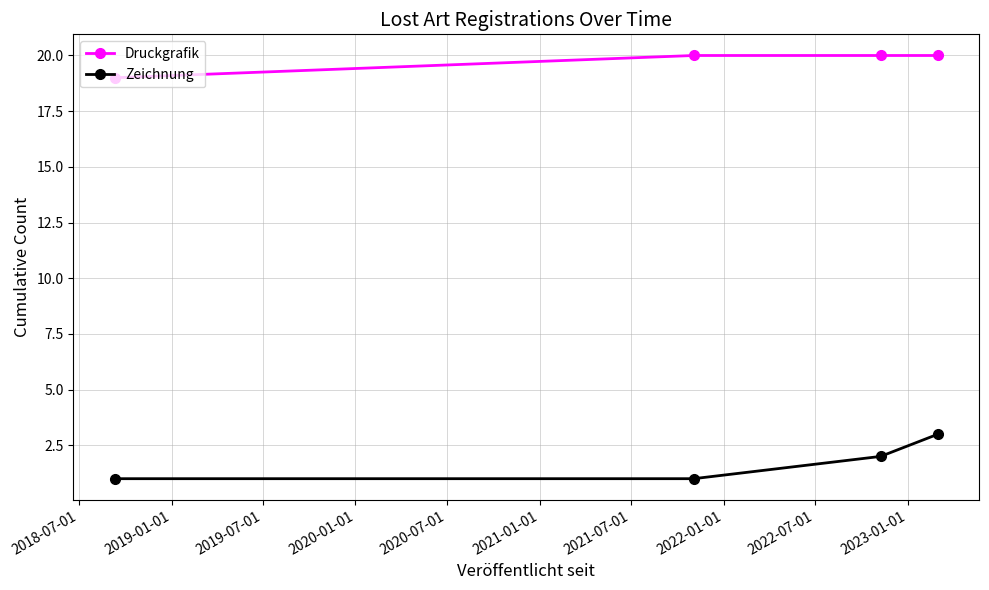

True or false: Druckgrafik has more than 2 interior local peaks.

False